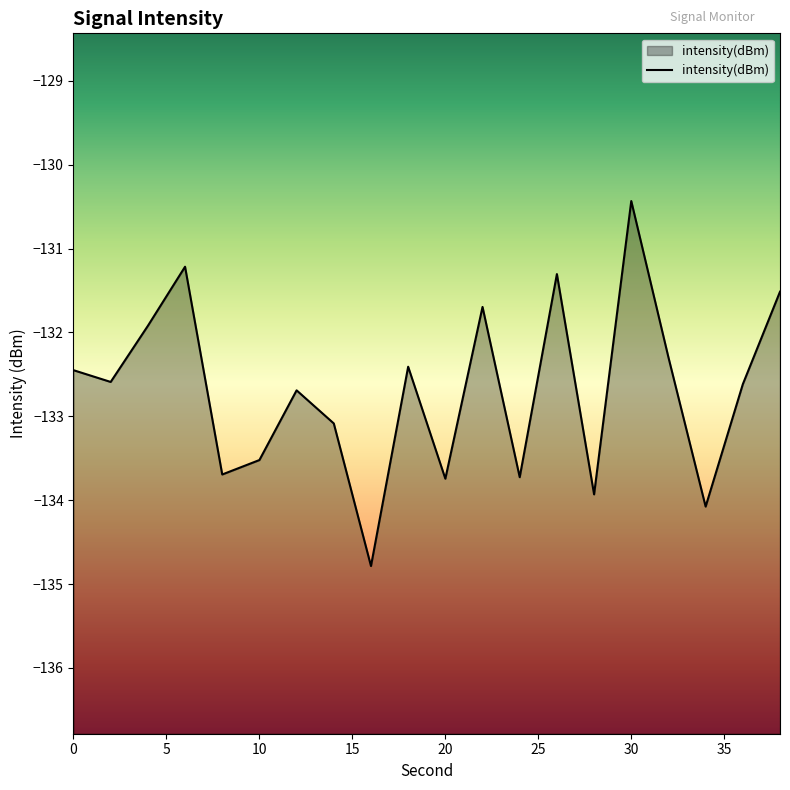

How many interior local valleys (lower than both neighbors) does the data have?

7